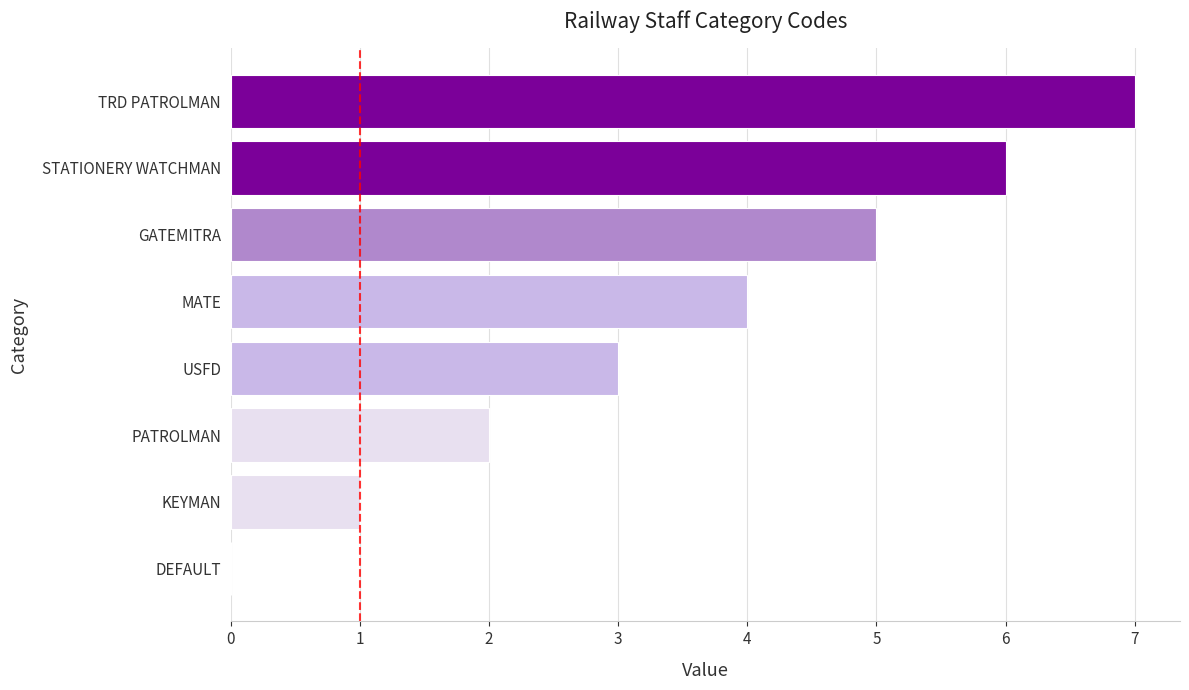

What is the maximum value shown in the chart?

7